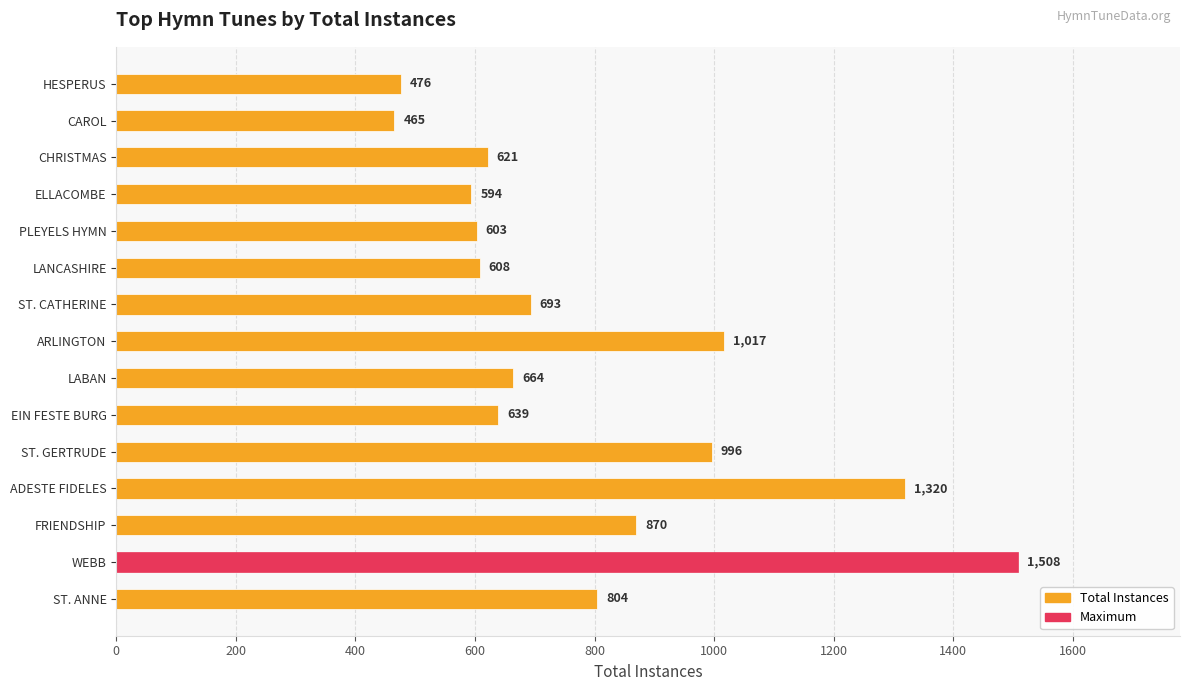

Reading bottom to top, transcribe all the data shown in this chart.

ST. ANNE=804	WEBB=1508	FRIENDSHIP=870	ADESTE FIDELES=1320	ST. GERTRUDE=996	EIN FESTE BURG=639	LABAN=664	ARLINGTON=1017	ST. CATHERINE=693	LANCASHIRE=608	PLEYELS HYMN=603	ELLACOMBE=594	CHRISTMAS=621	CAROL=465	HESPERUS=476